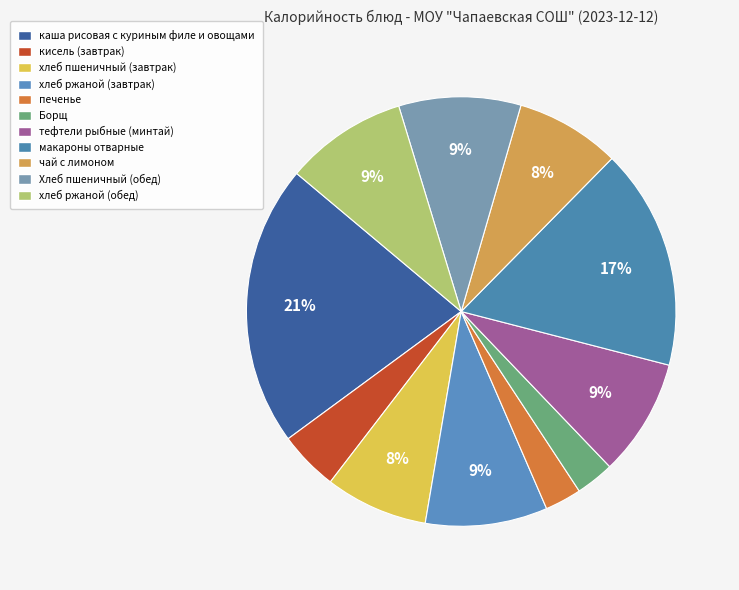

Combined, do печенье and макароны отварные account for over 50%?

No